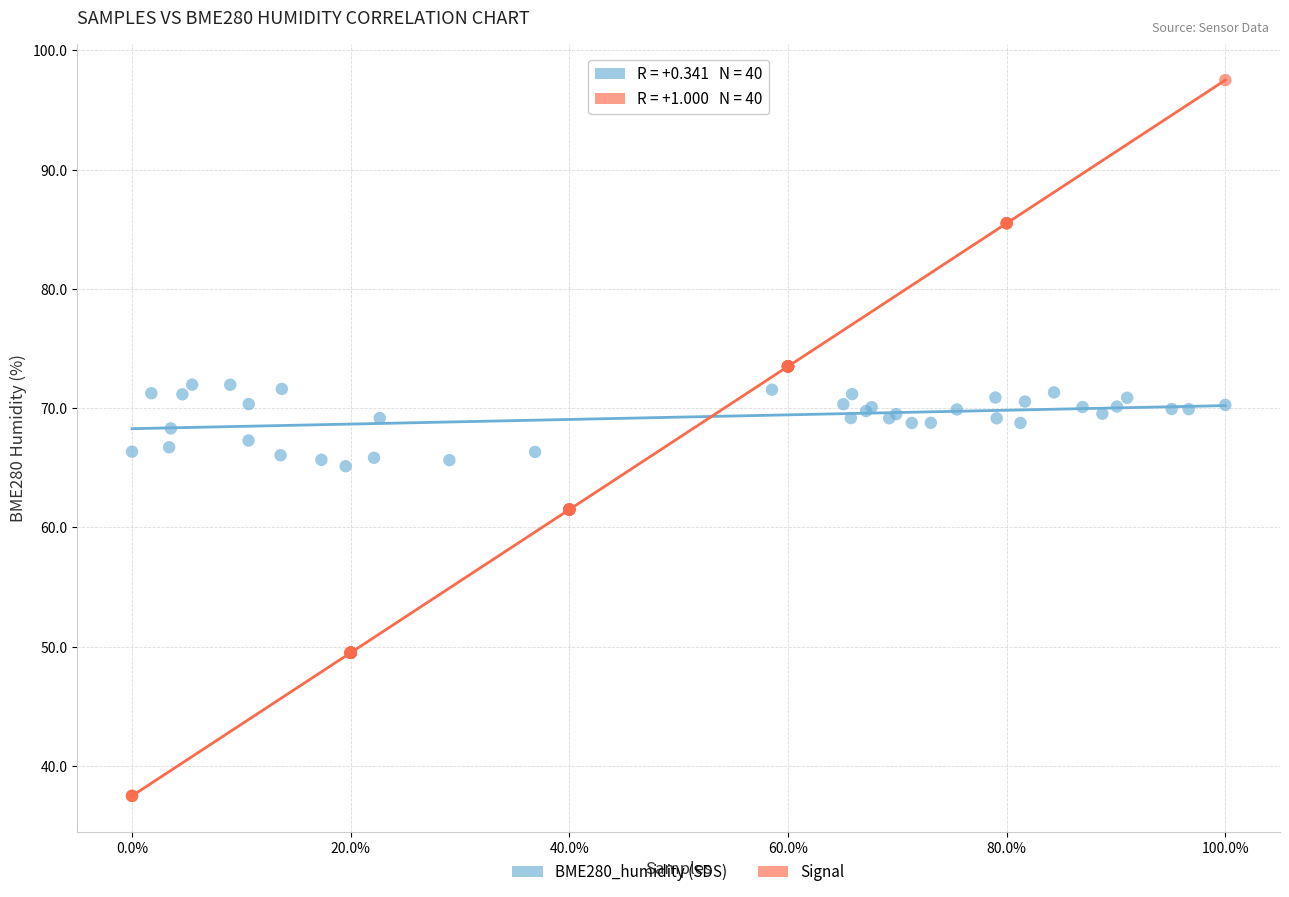

Which series has the widest spread of Y values?

Signal